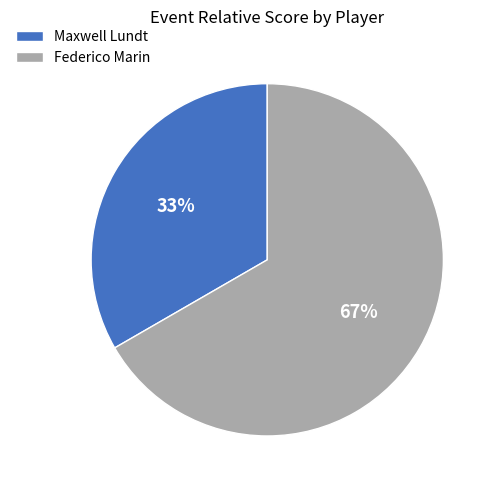

Count the number of slices in the pie.

2